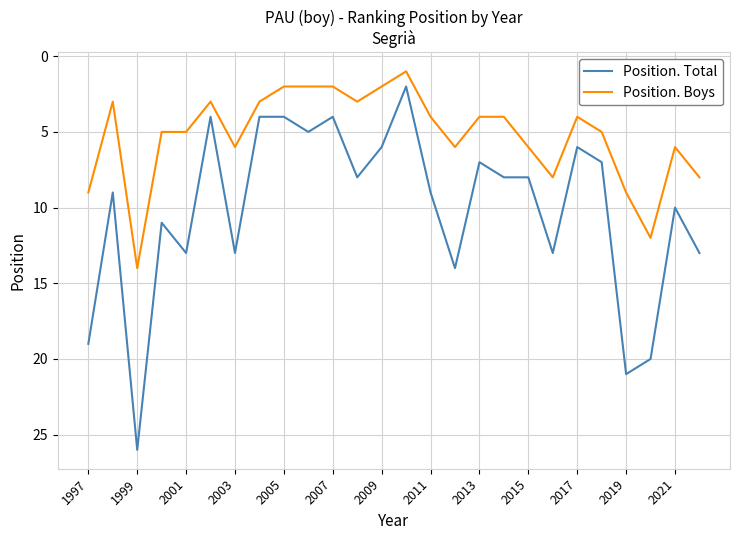

Rank the series by their maximum value, from highest to lowest.

Position. Total, Position. Boys